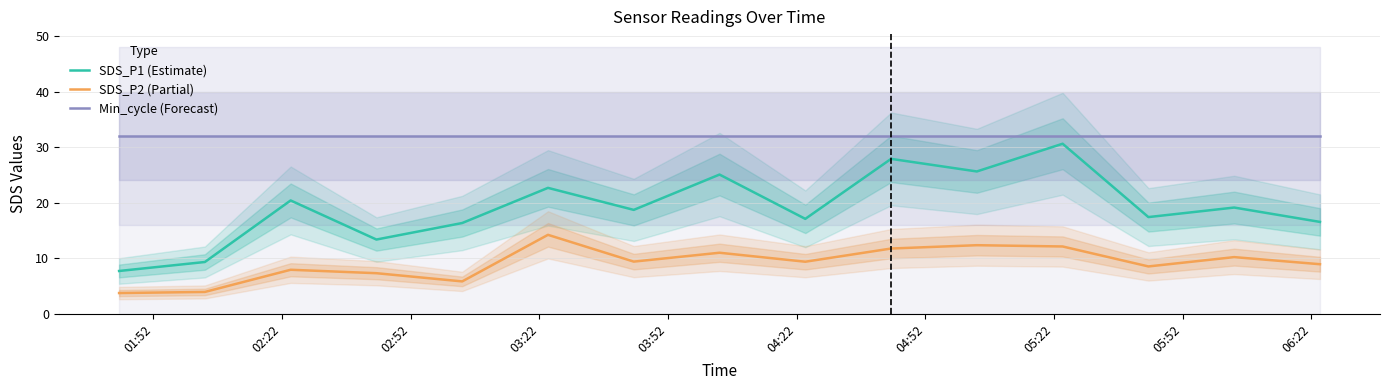

What are all the series names shown in the legend?

SDS_P1 (Estimate), SDS_P2 (Partial), Min_cycle (Forecast)